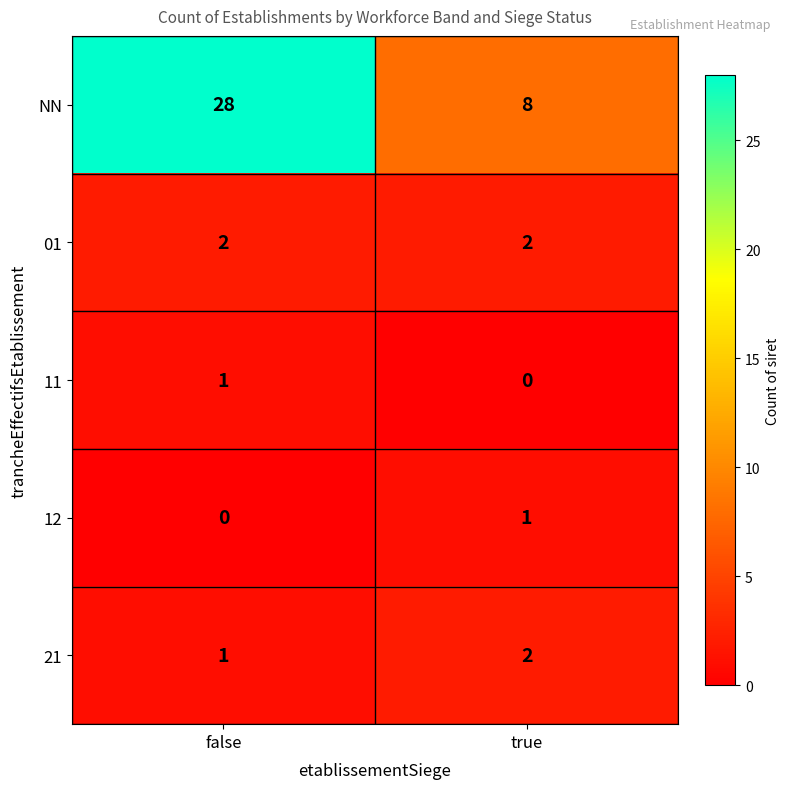

Is it true that 01 equals 2 at false?

True